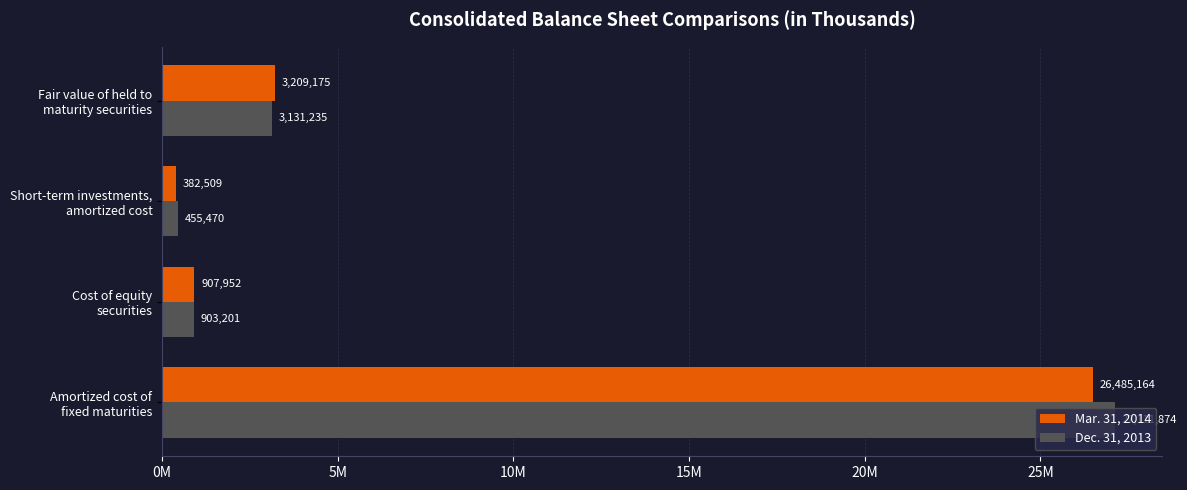

What is the average value of the Mar. 31, 2014 series?

7746200